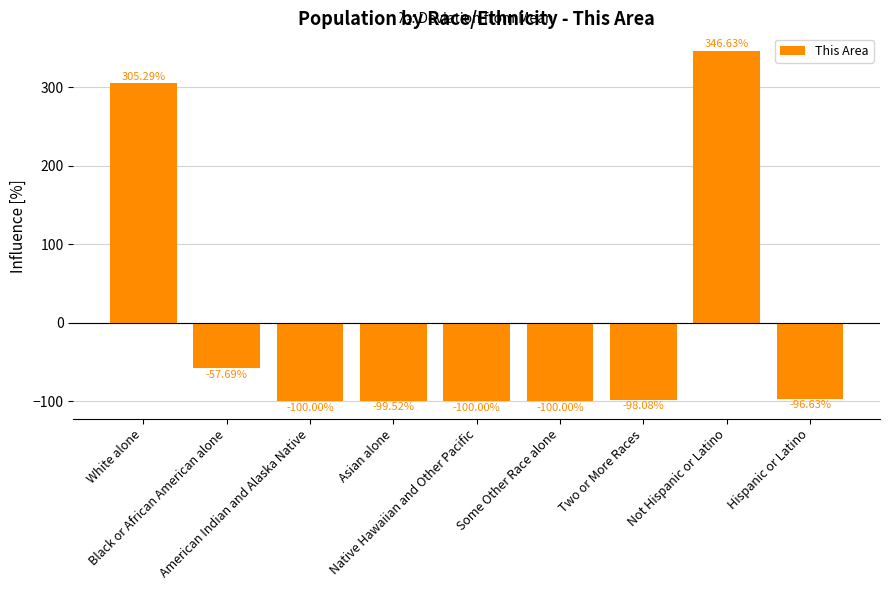

Reading left to right, what are all the values shown in this chart?

White alone=305.3	Black or African American alone=-57.7	American Indian and Alaska Native=-100.0	Asian alone=-99.5	Native Hawaiian and Other Pacific=-100.0	Some Other Race alone=-100.0	Two or More Races=-98.1	Not Hispanic or Latino=346.6	Hispanic or Latino=-96.6